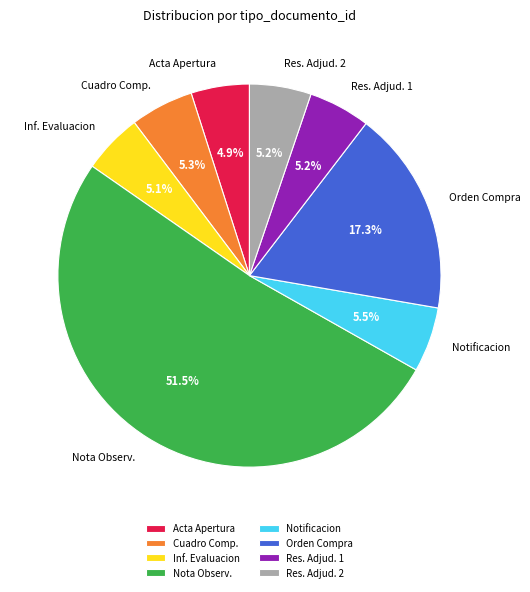

Which category has the biggest portion of the pie?

Nota Observ.